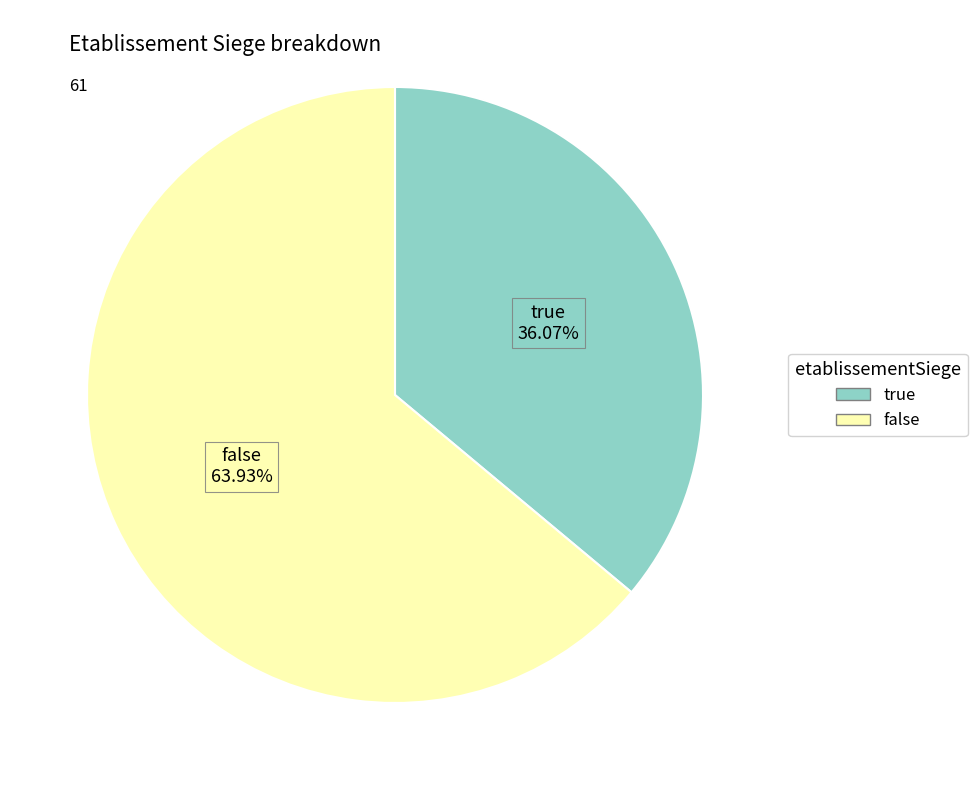

Rank the categories by value from lowest to highest.

true, false